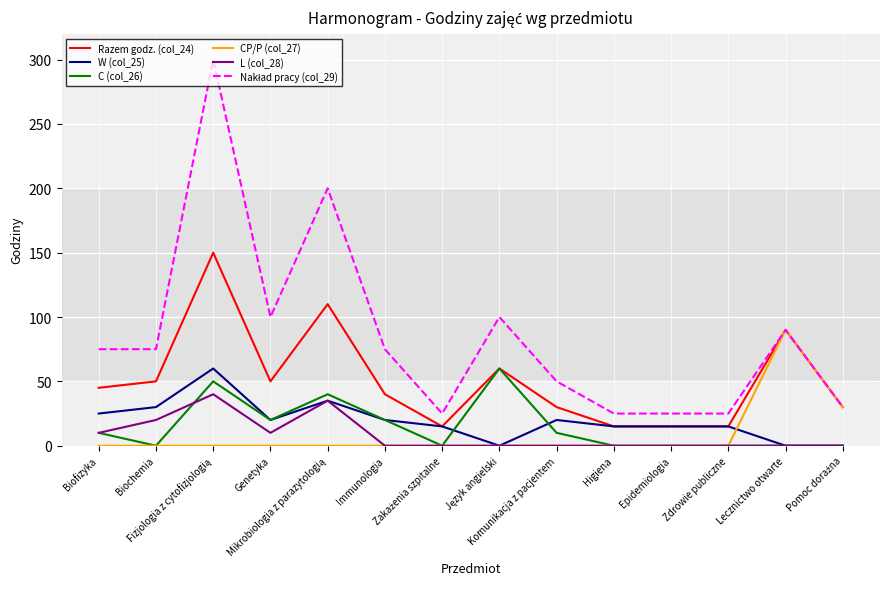

At which category does L (col_28) reach its first local valley?

Genetyka